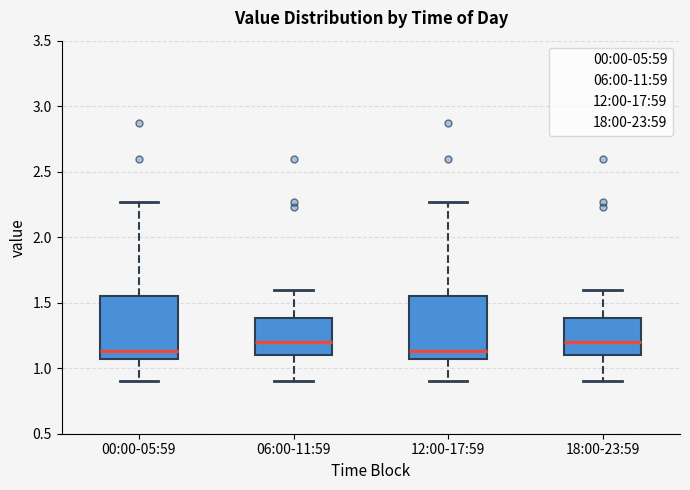

Where is the upper edge of the box for 12:00-17:59 on the y-axis? The values are not printed on the chart, so give them approximately, as read against the axis.

1.55